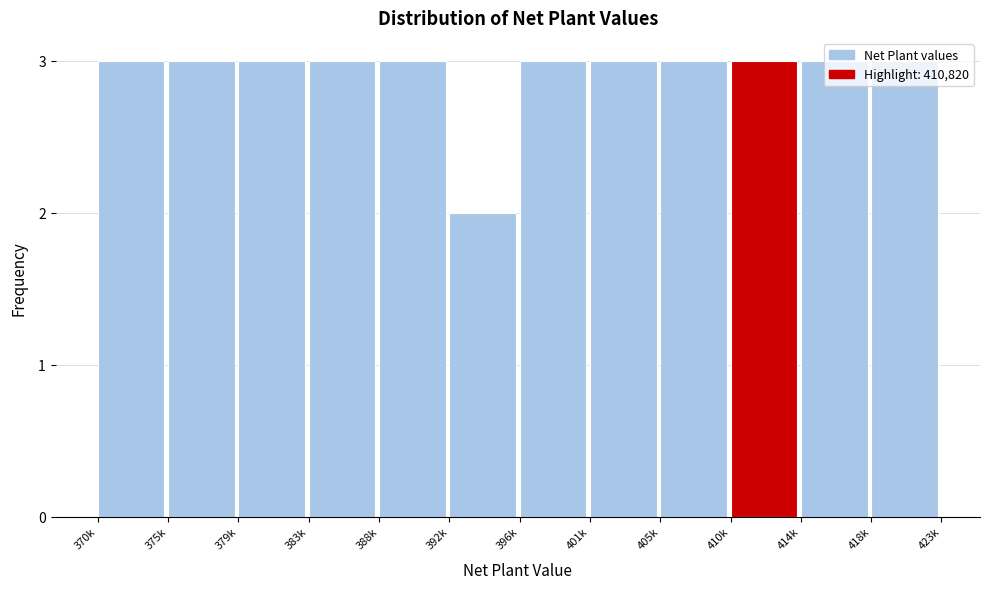

Which label corresponds to the smallest value in the chart?

392k